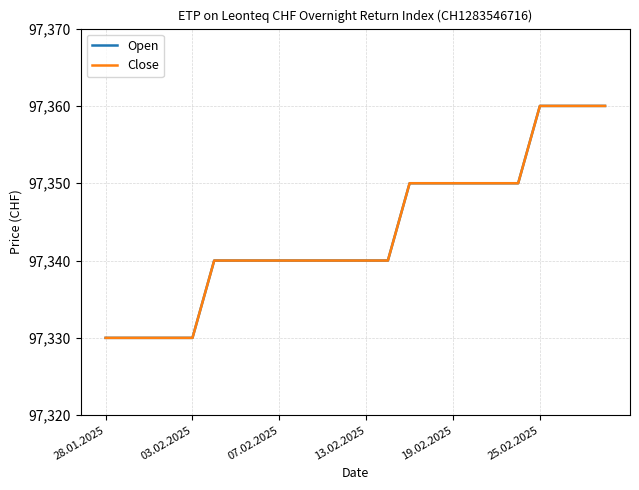

What is the highest value of the Close series?

97360